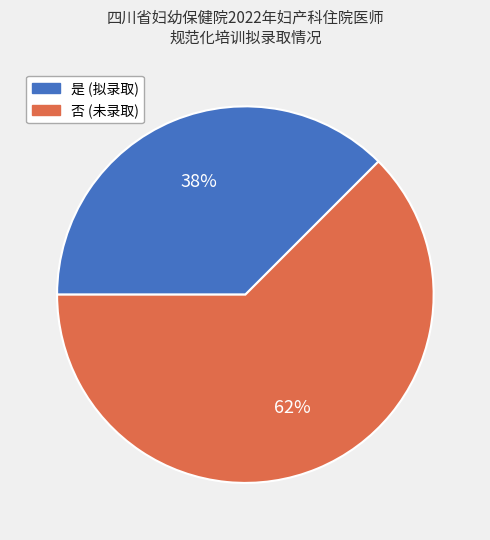

Is the sum of 否 and 是 greater than half?

Yes